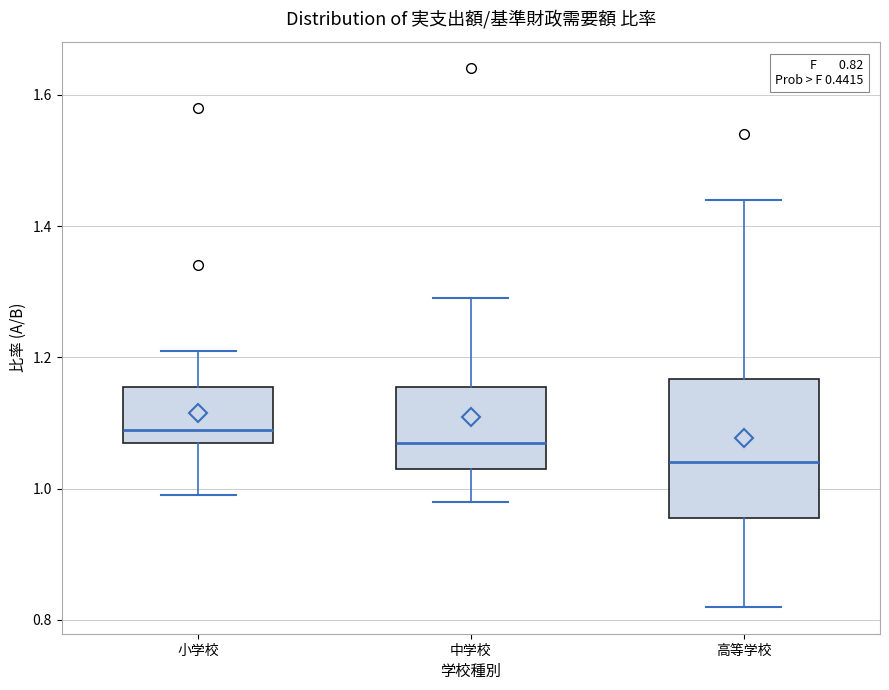

Which box's median line is the highest?

小学校